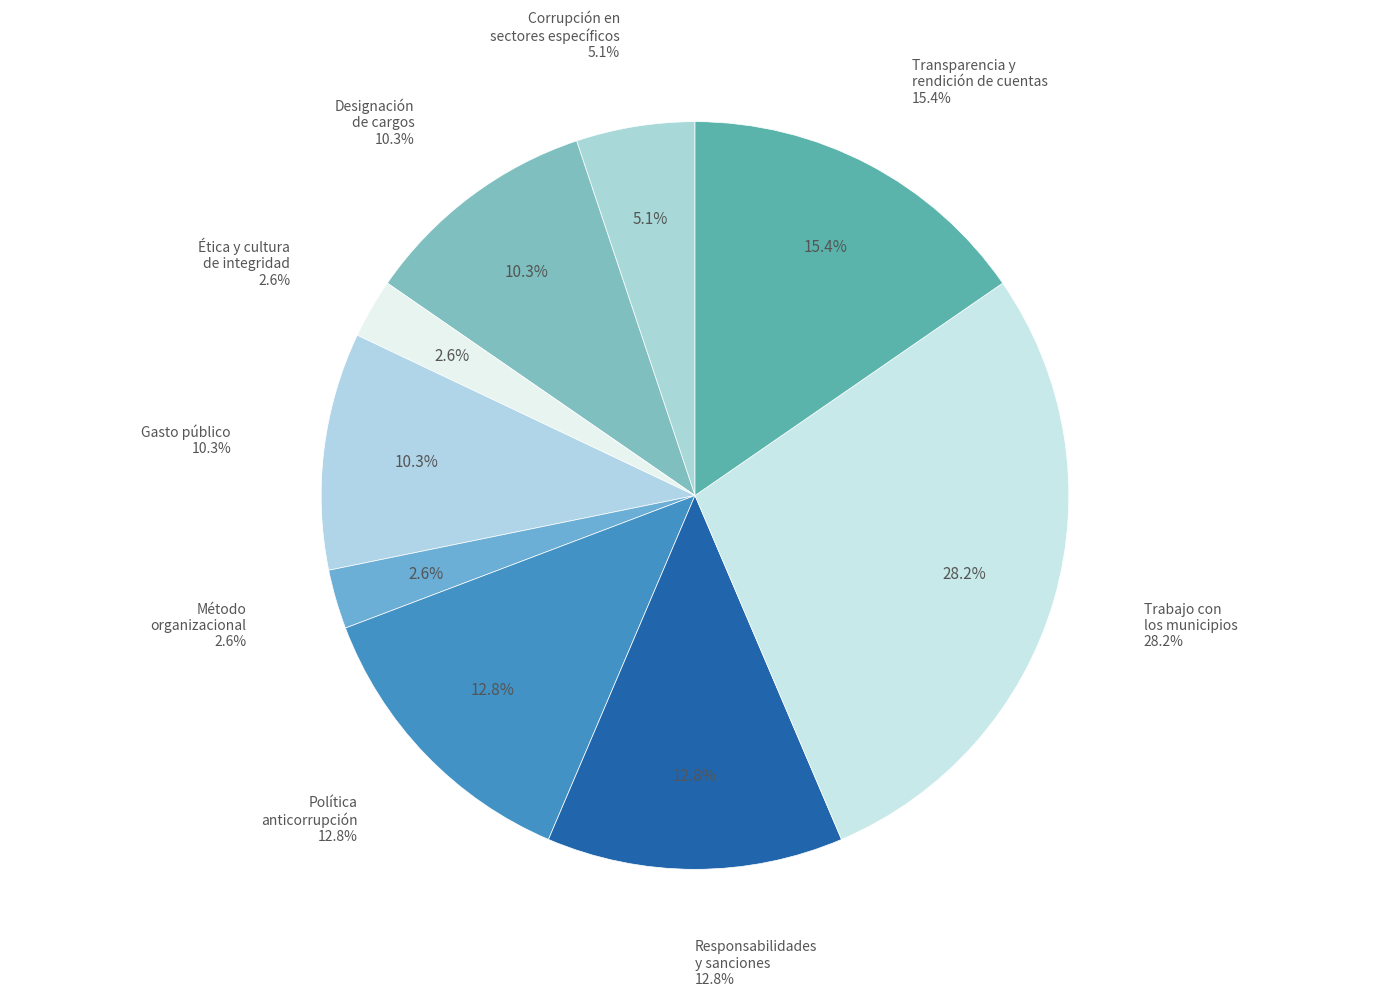

To the nearest percent, what is the average slice percentage?

11%